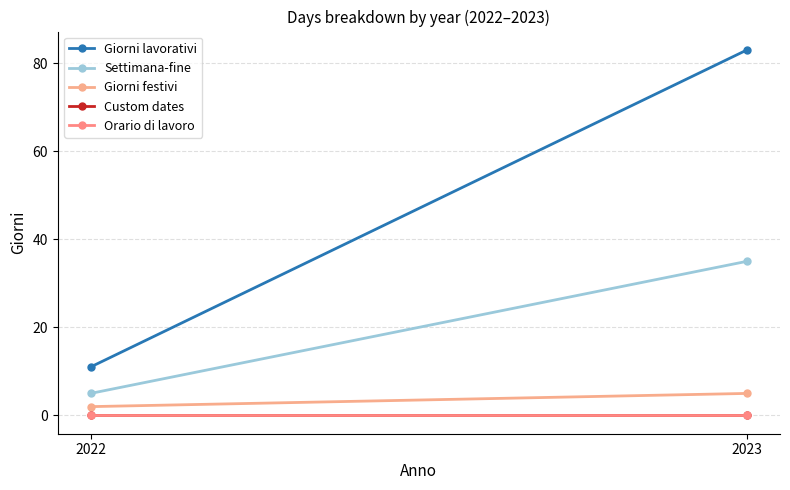

How many series are shown in this chart?

5